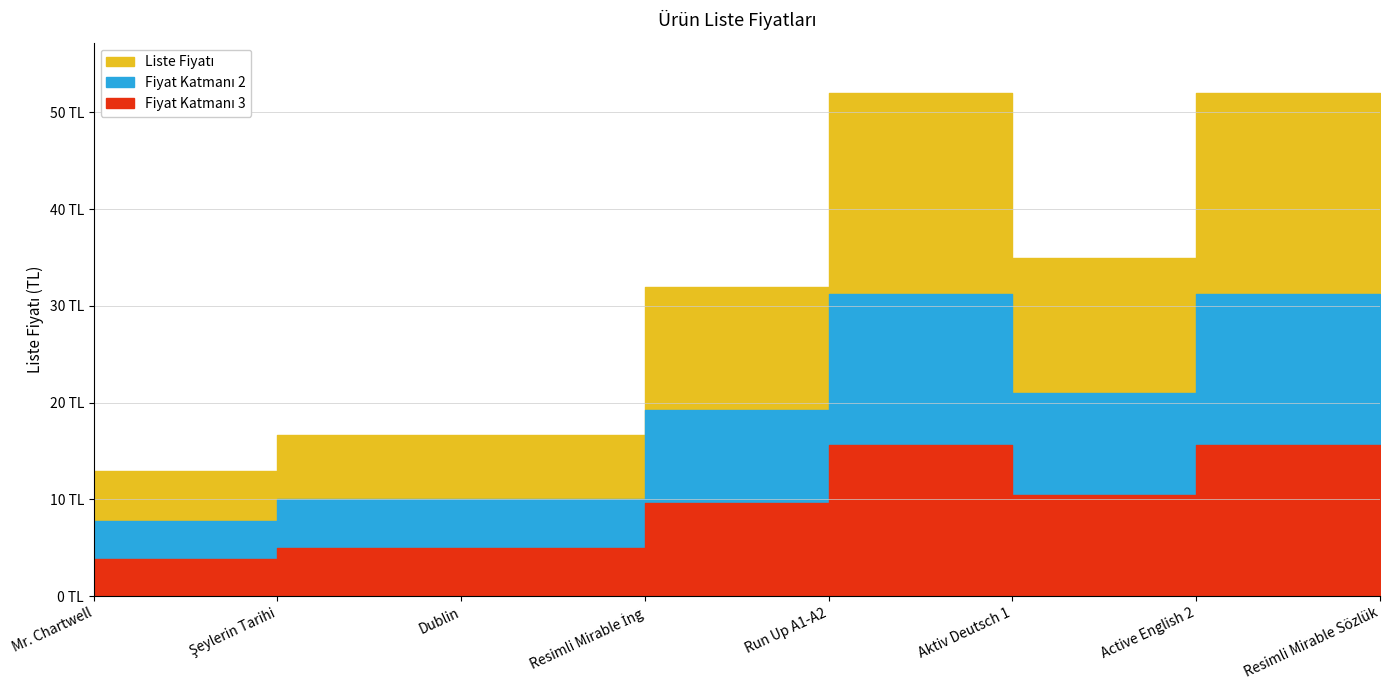

True or false: the data shows 32.0 at Resimli Mirable İng.

True